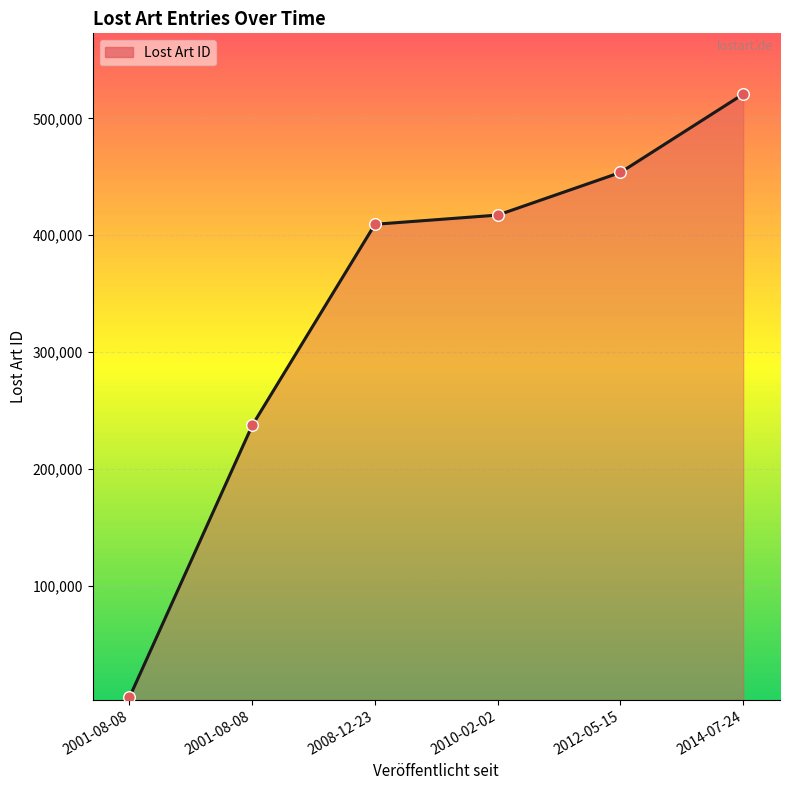

How many categories are shown in the chart?

6